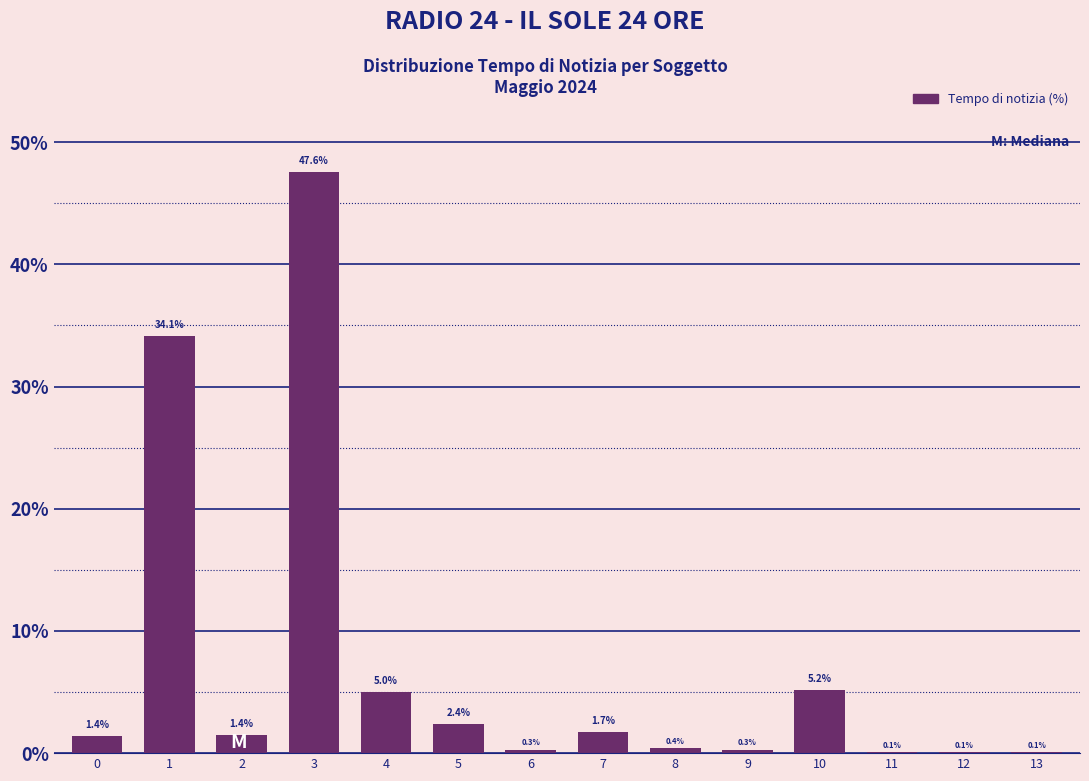

Reading left to right, transcribe all the data shown in this chart.

0=1.4	1=34.1	2=1.4	3=47.6	4=5.0	5=2.4	6=0.3	7=1.7	8=0.4	9=0.3	10=5.2	11=0.1	12=0.1	13=0.1